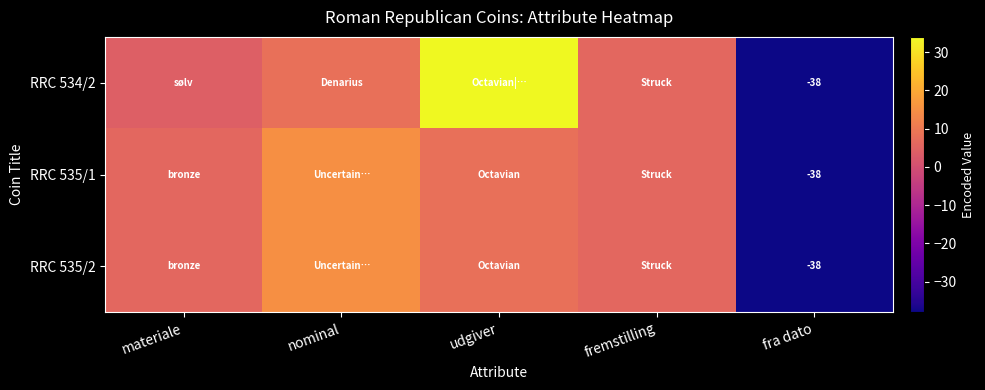

True or false: RRC 535/2 has a value of -38 at fra dato.

True